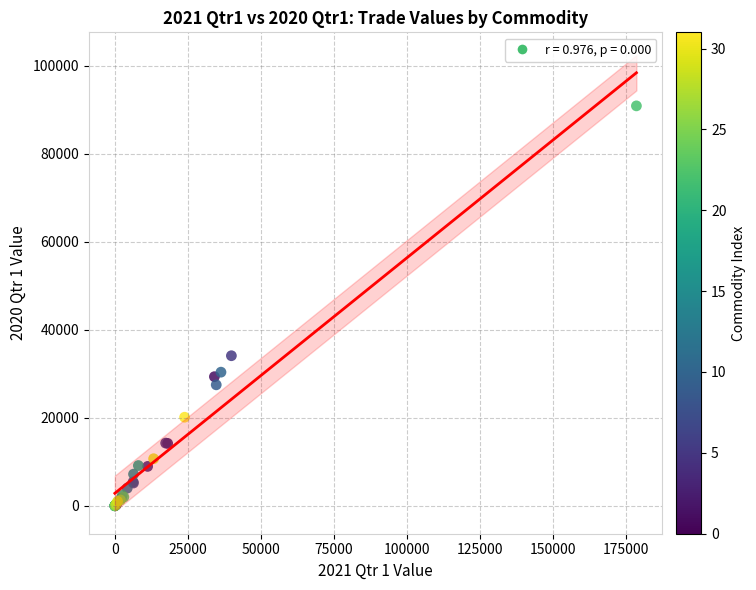

What Y value in the scatter plot is closest to 45465?

34117.6